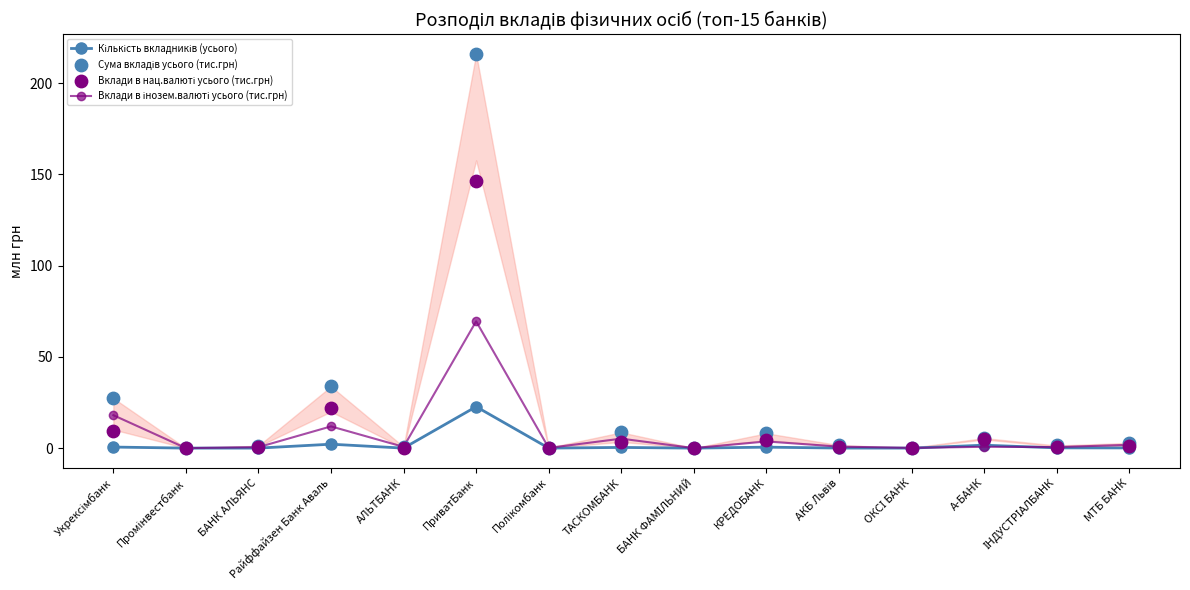

What is the total value across all series at ТАСКОМБАНК?

17.6